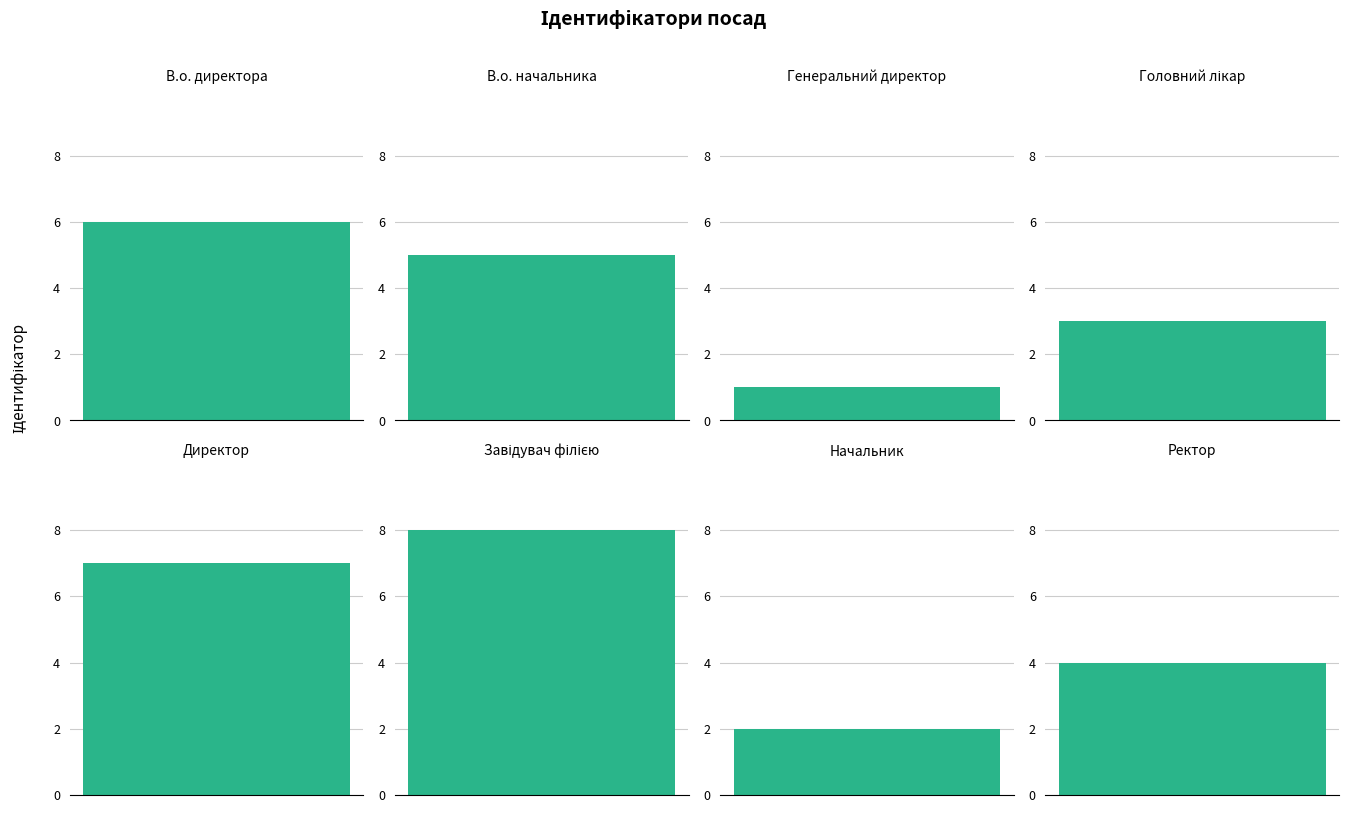

True or false: the data shows 2 at Головний лікар.

False